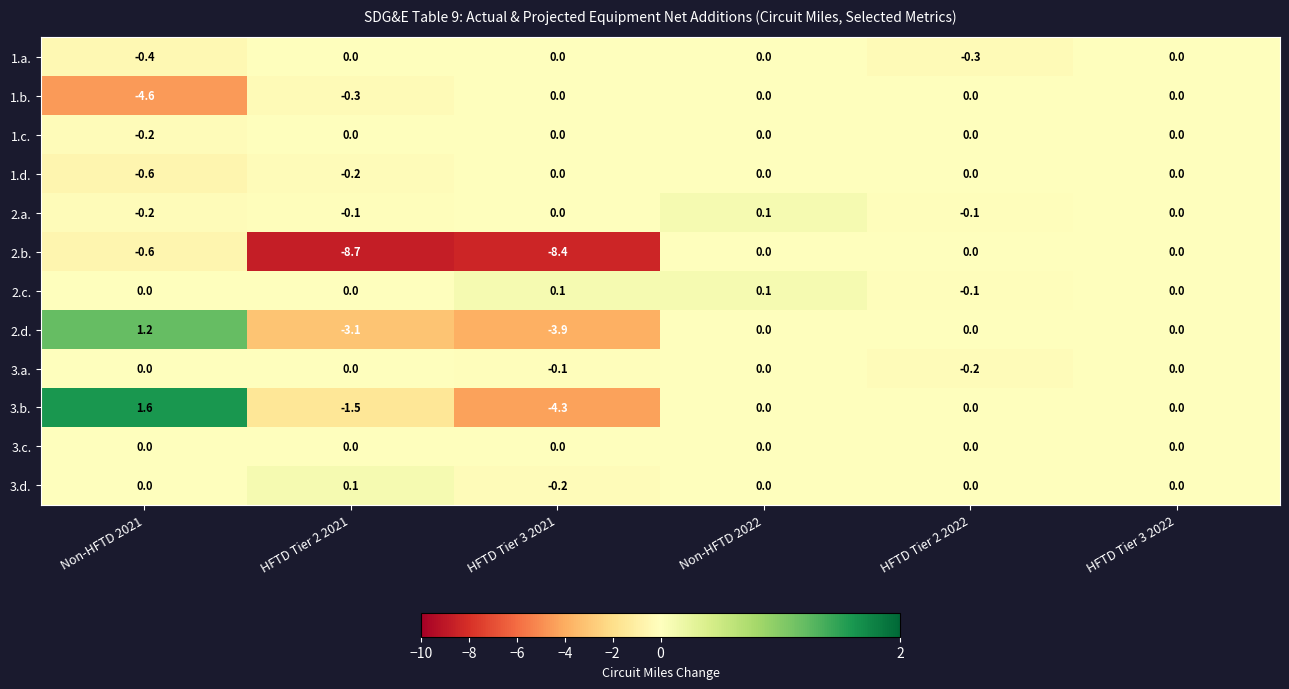

Between HFTD Tier 3 2021 and HFTD Tier 3 2022, which series saw the biggest shift?

2.b.